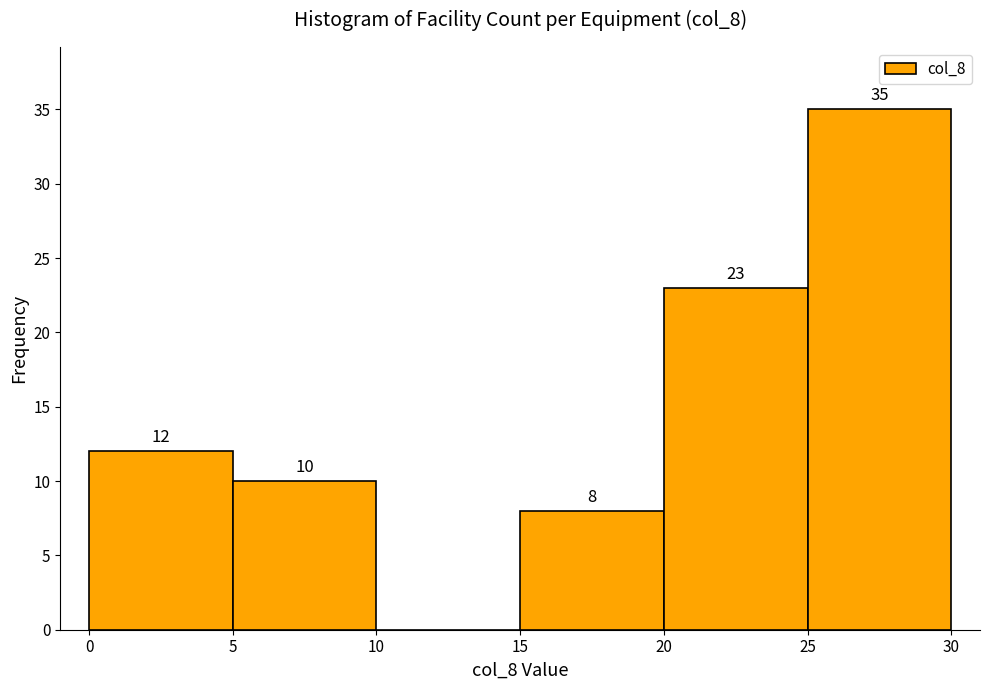

Over which range of the x-axis is the bar tallest?

25 to 30